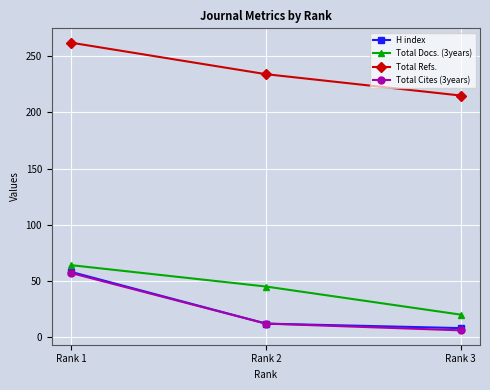

What is the average value of the Total Docs. (3years) series?

43